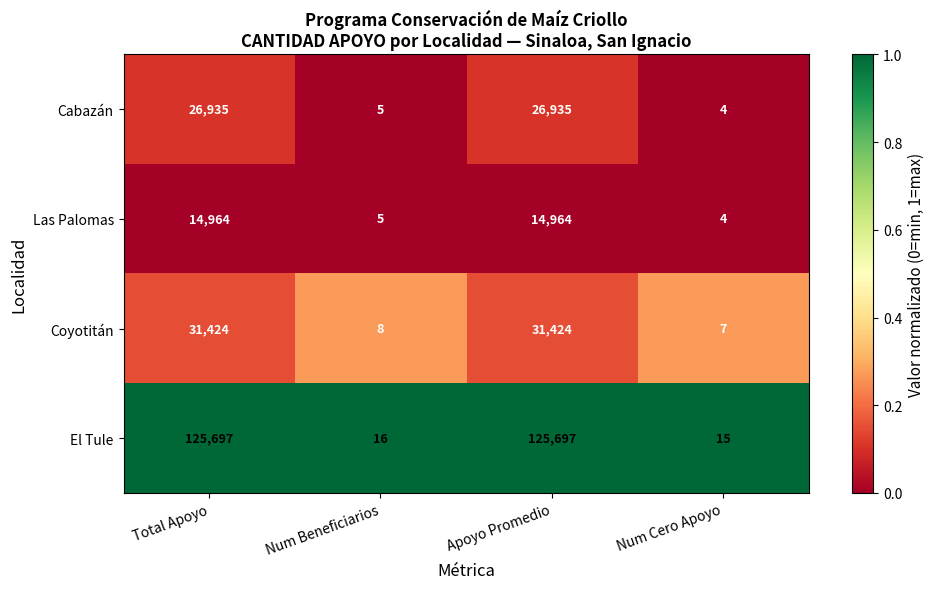

Which series has the widest spread of values?

El Tule